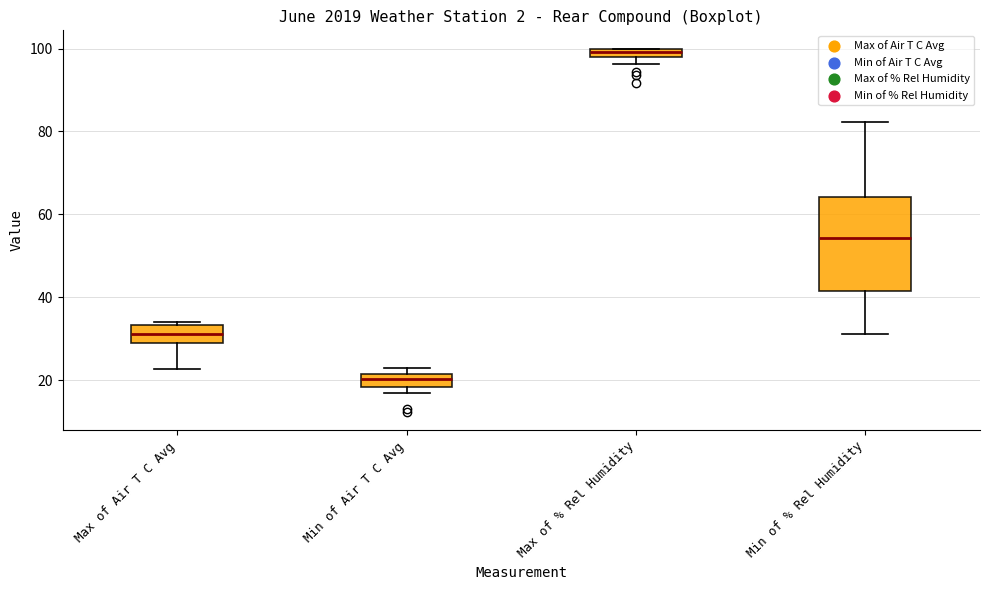

Which box has the highest median line?

Max of % Rel Humidity